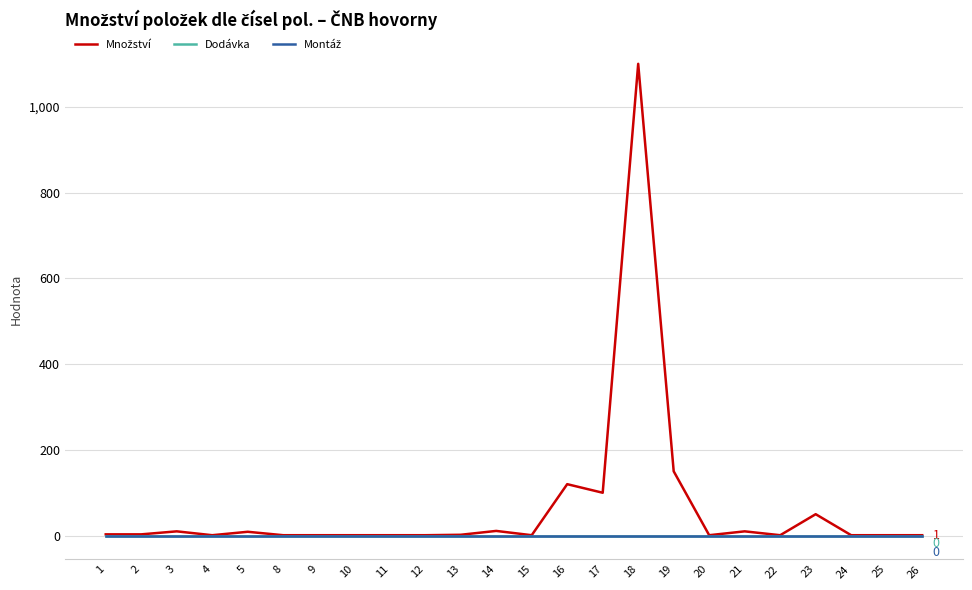

Where is the first local minimum for Množství?

4